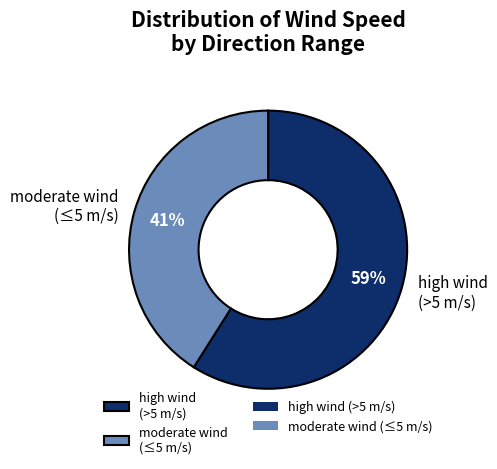

What percentage is the high wind (>5 m/s) slice, to the nearest percent?

59%